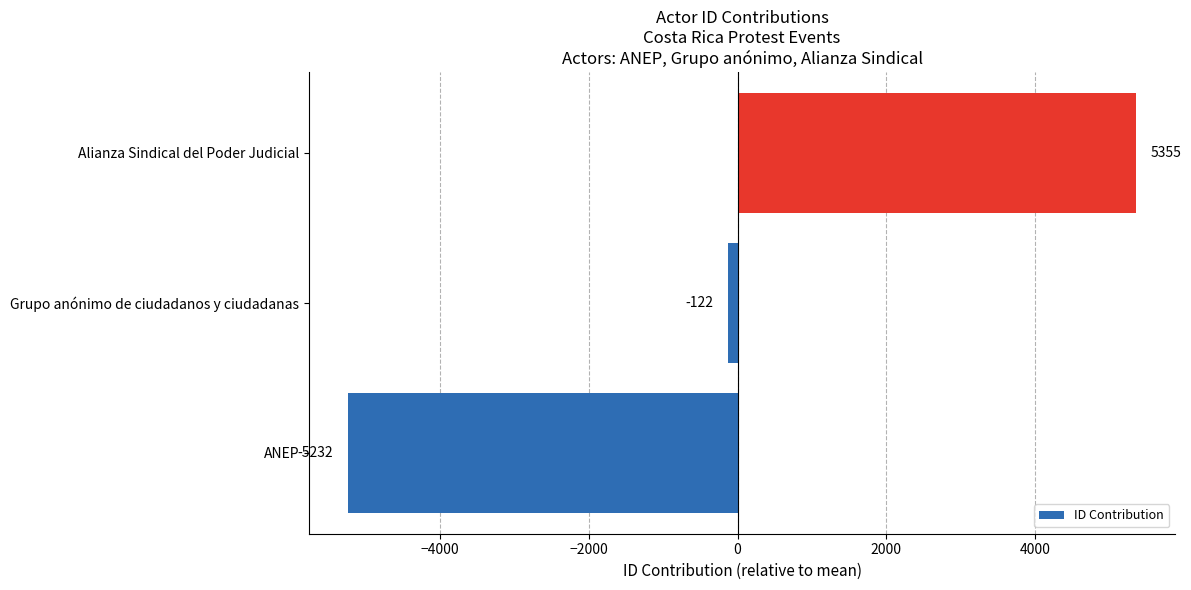

What is the change in value from Grupo anónimo de ciudadanos y ciudadanas to Alianza Sindical del Poder Judicial?

+5477.0